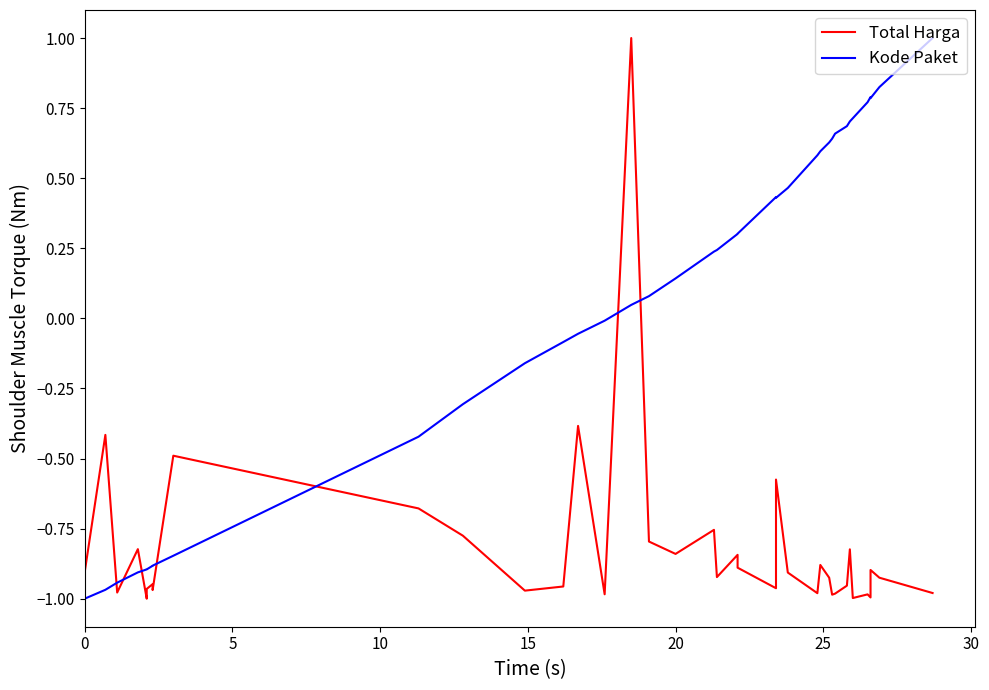

Rank the series by their average value, from lowest to highest.

Total Harga, Kode Paket